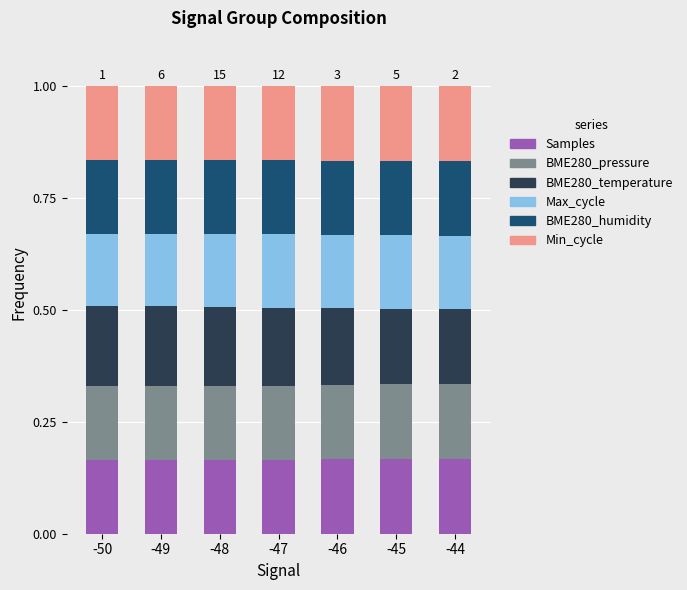

What is the total value across all series at -45?

1.0